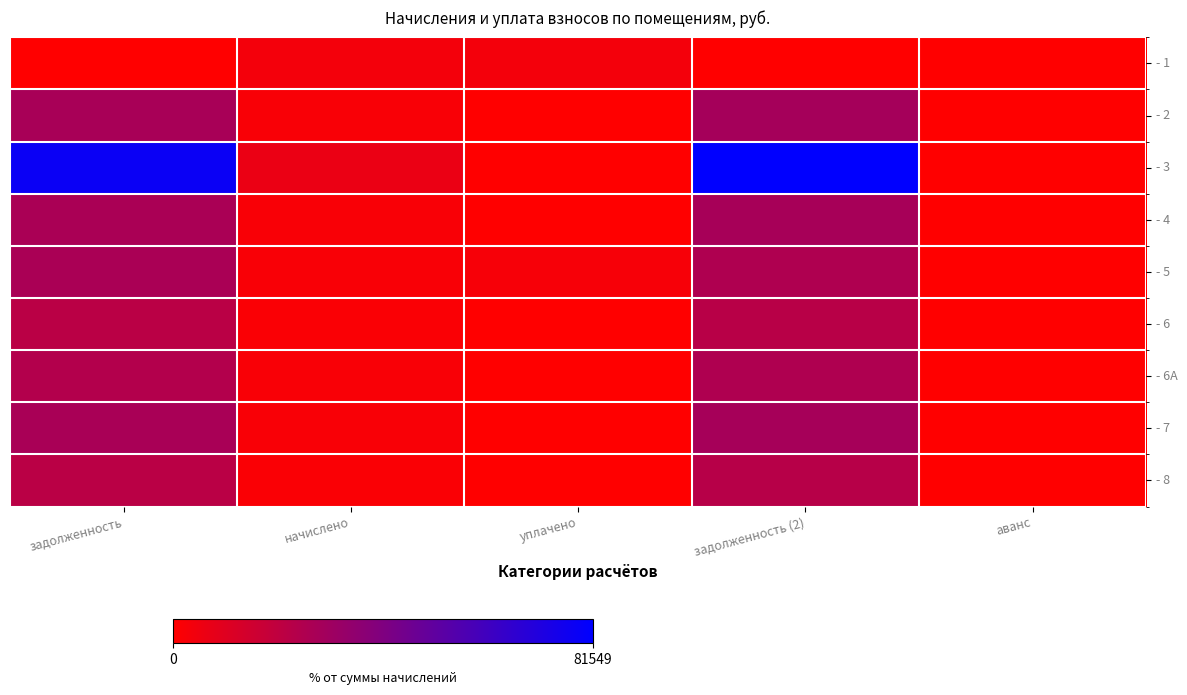

Which label corresponds to the largest value in the chart?

задолженность (2)